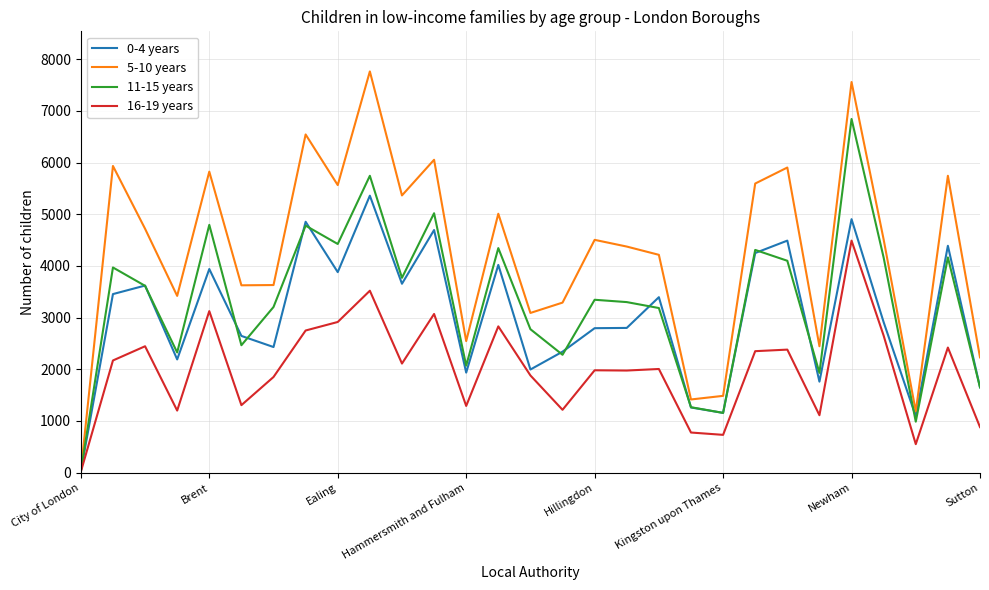

What is the greatest value displayed?

7765